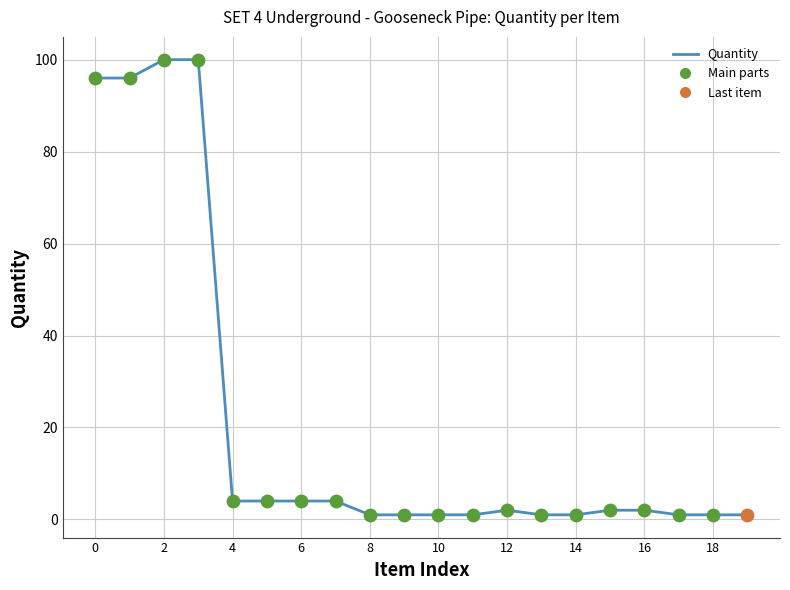

What is the greatest value displayed?

100